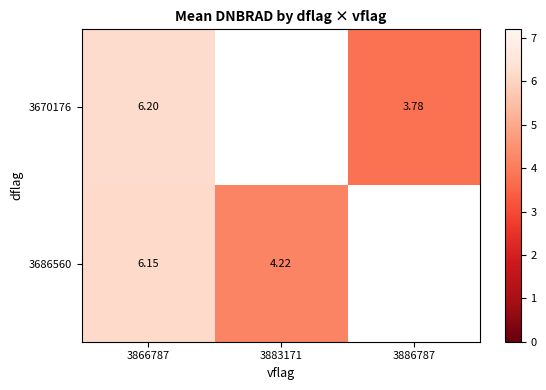

True or false: 3670176 has a value of 11.1 at 3866787.

False